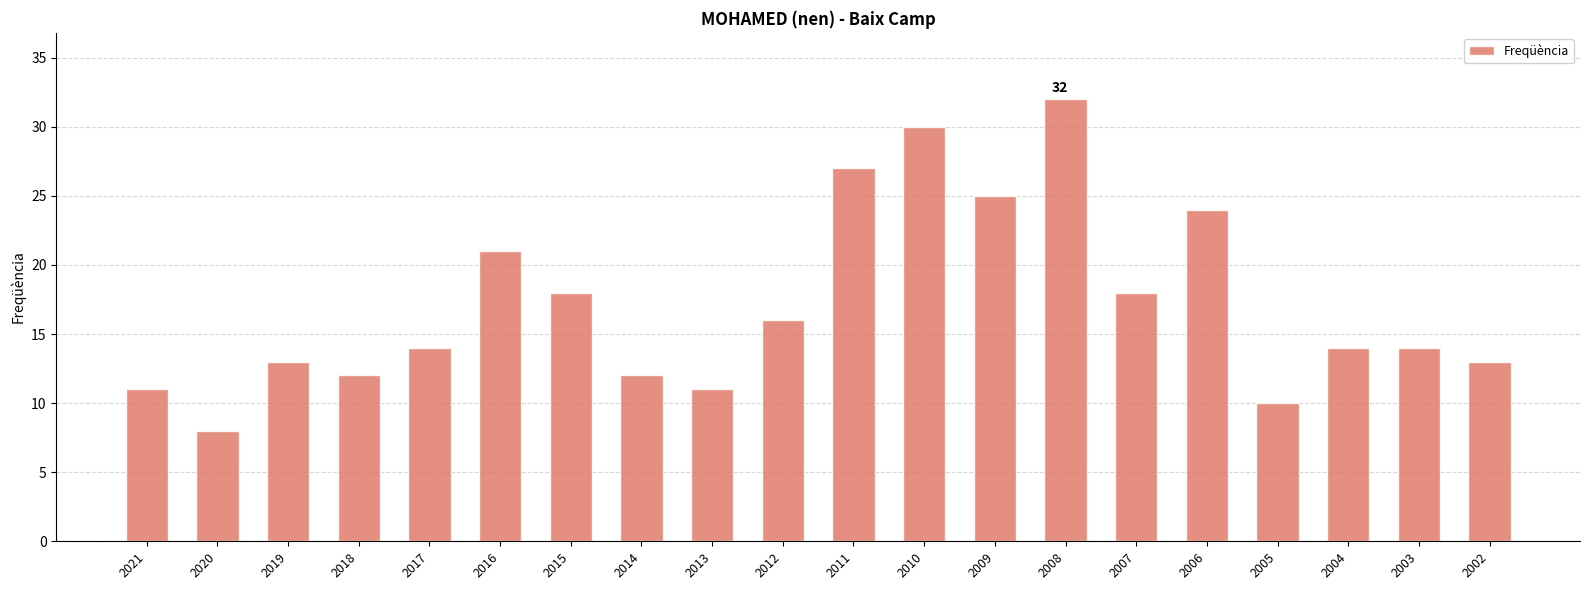

What is the greatest value displayed?

32